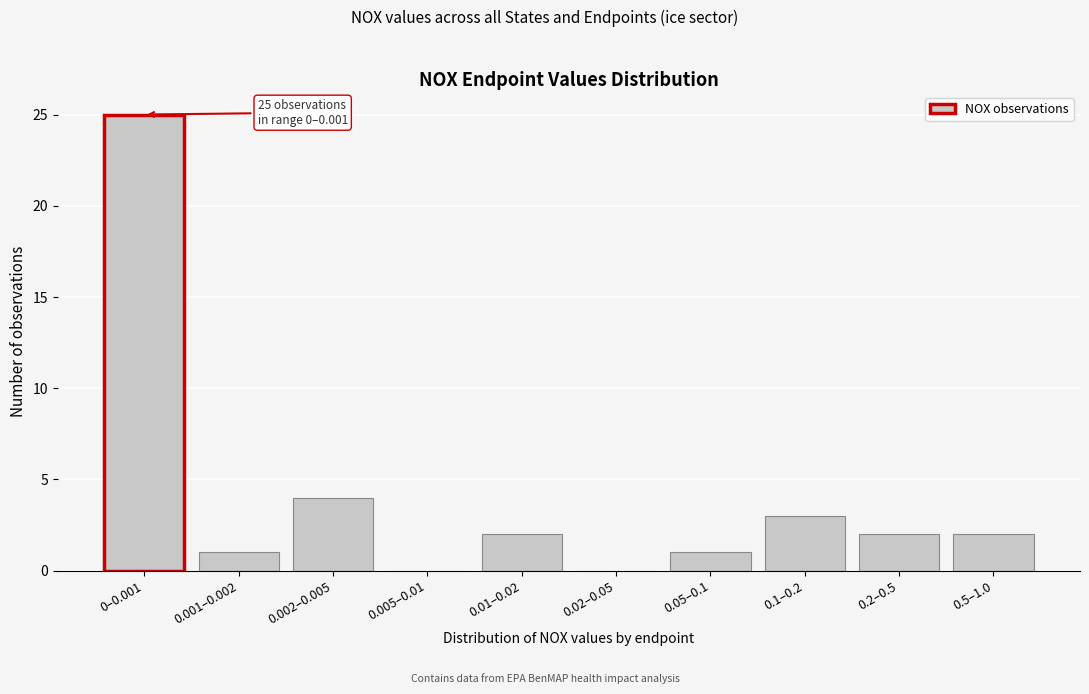

Reading right to left, extract all data points from this chart.

0.5–1.0=2	0.2–0.5=2	0.1–0.2=3	0.05–0.1=1	0.02–0.05=0	0.01–0.02=2	0.005–0.01=0	0.002–0.005=4	0.001–0.002=1	0–0.001=25